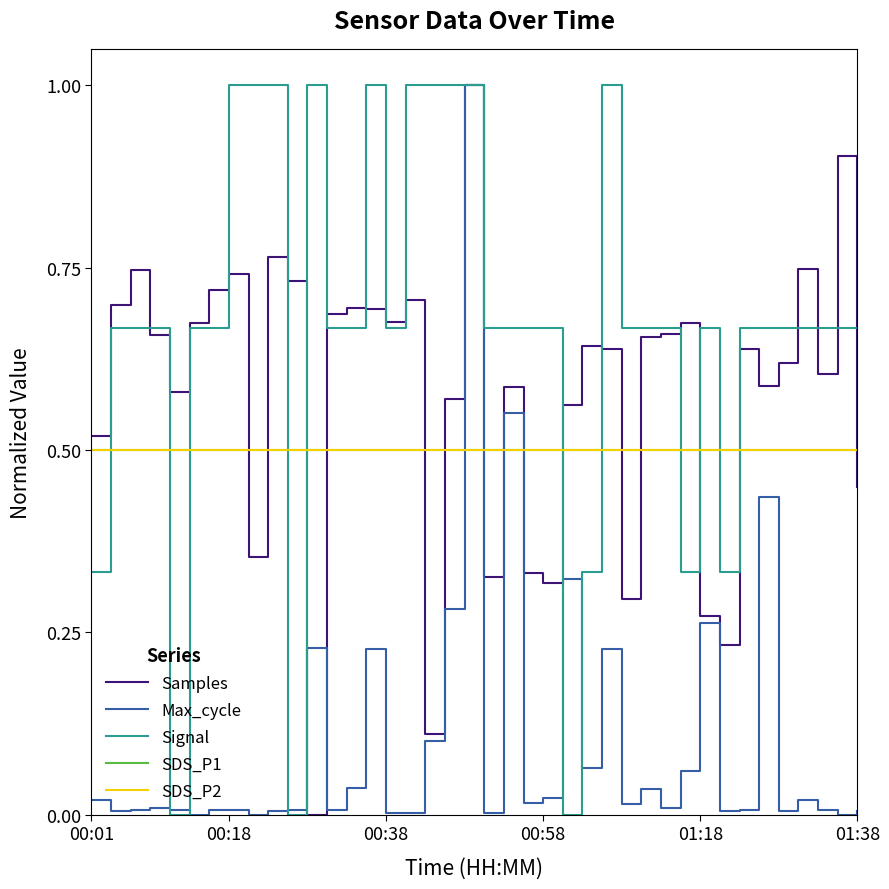

Does the chart have visible grid lines?

No